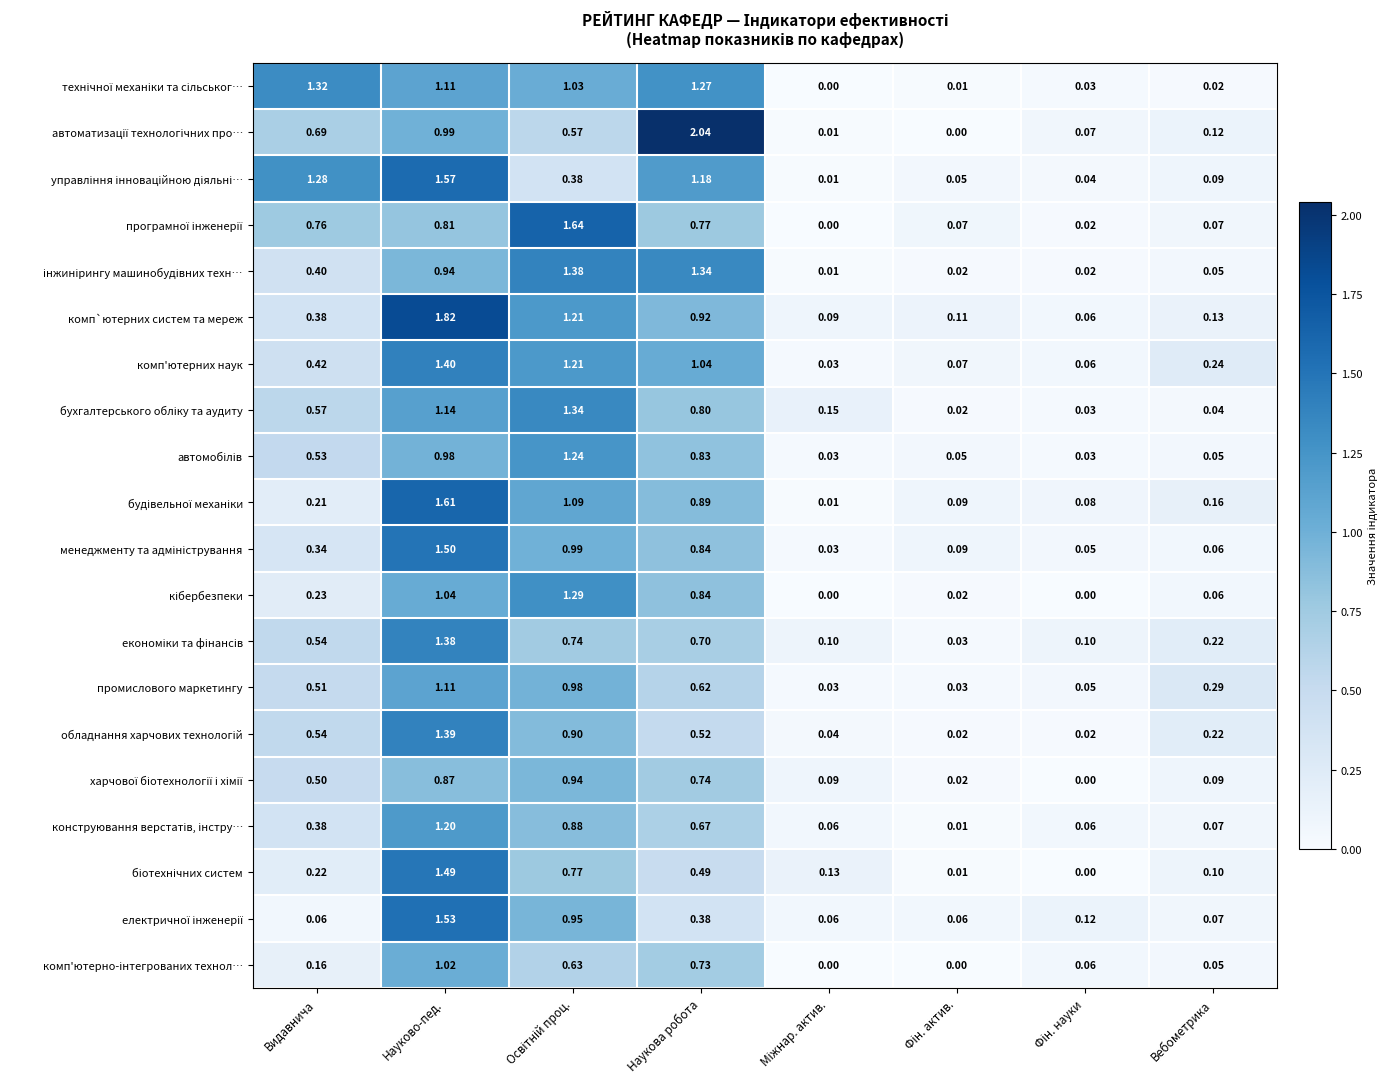

At which category is the sum across all series the highest?

Науково-пед.